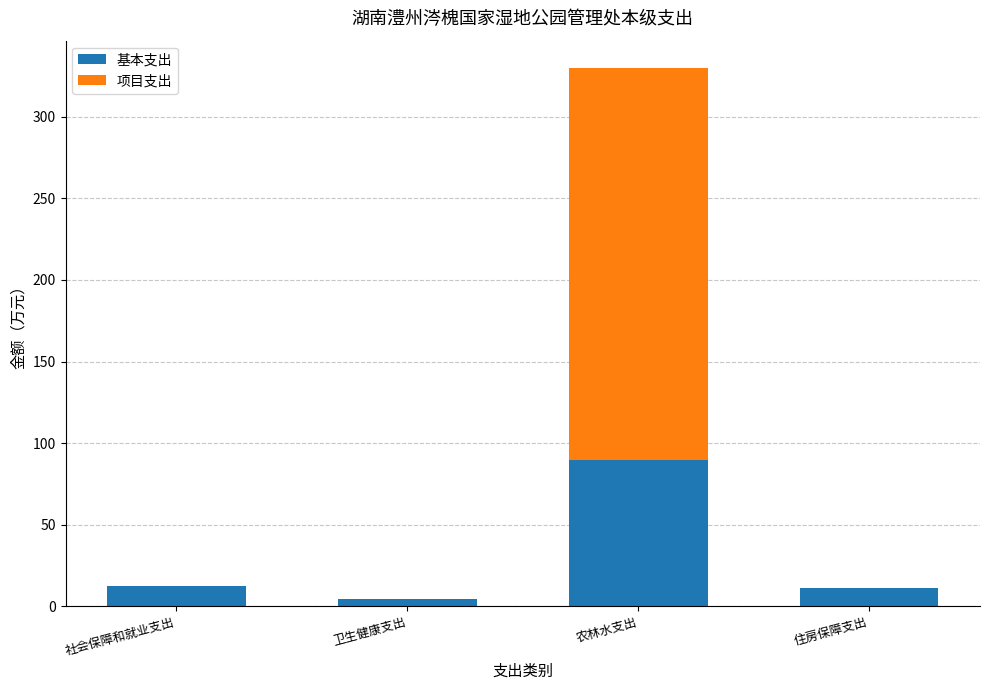

At which label does 基本支出 reach its peak?

农林水支出